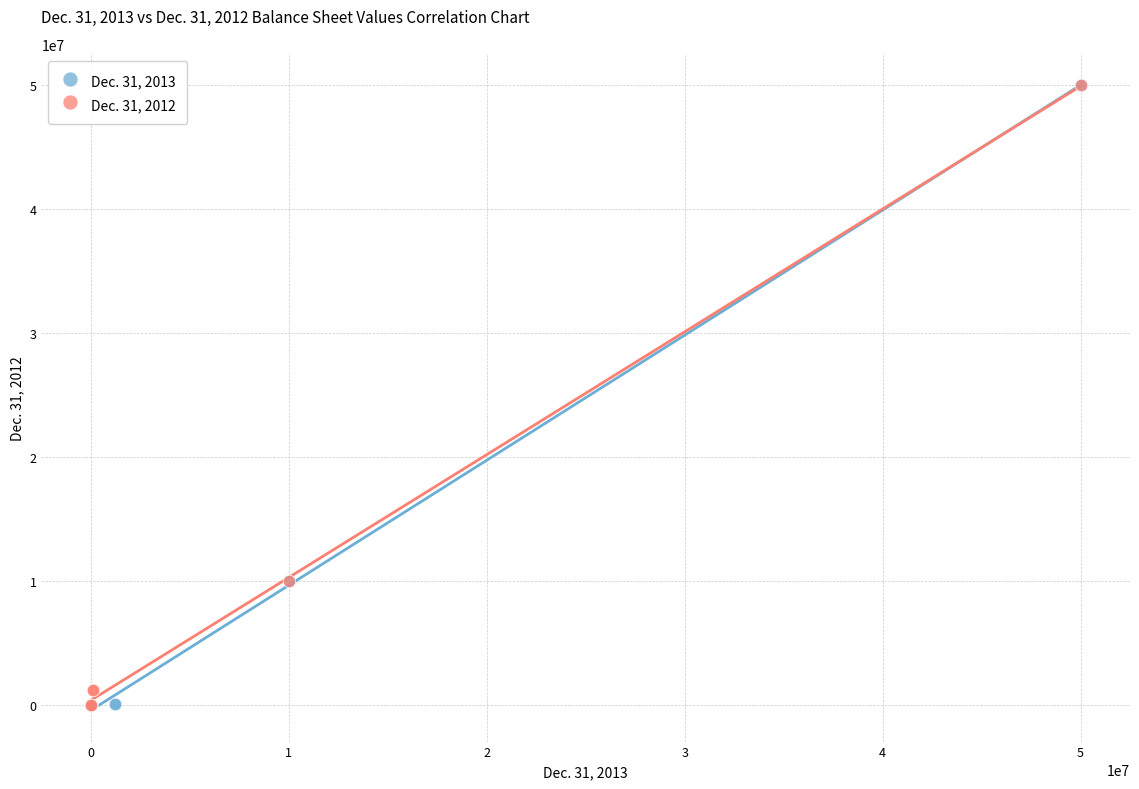

What are all the series names shown in the legend?

Dec. 31, 2013, Dec. 31, 2012